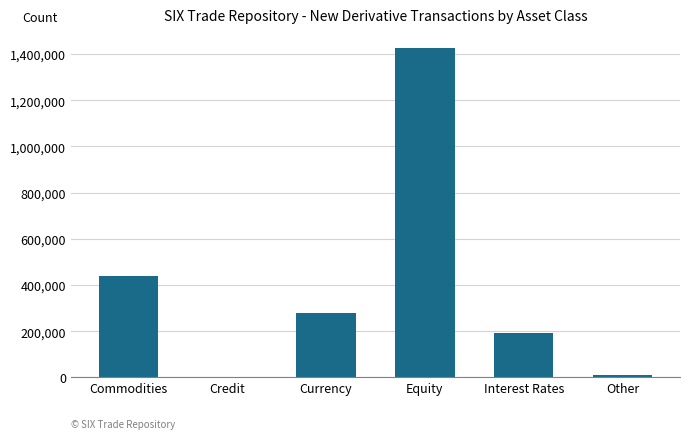

Are the bars horizontal?

No